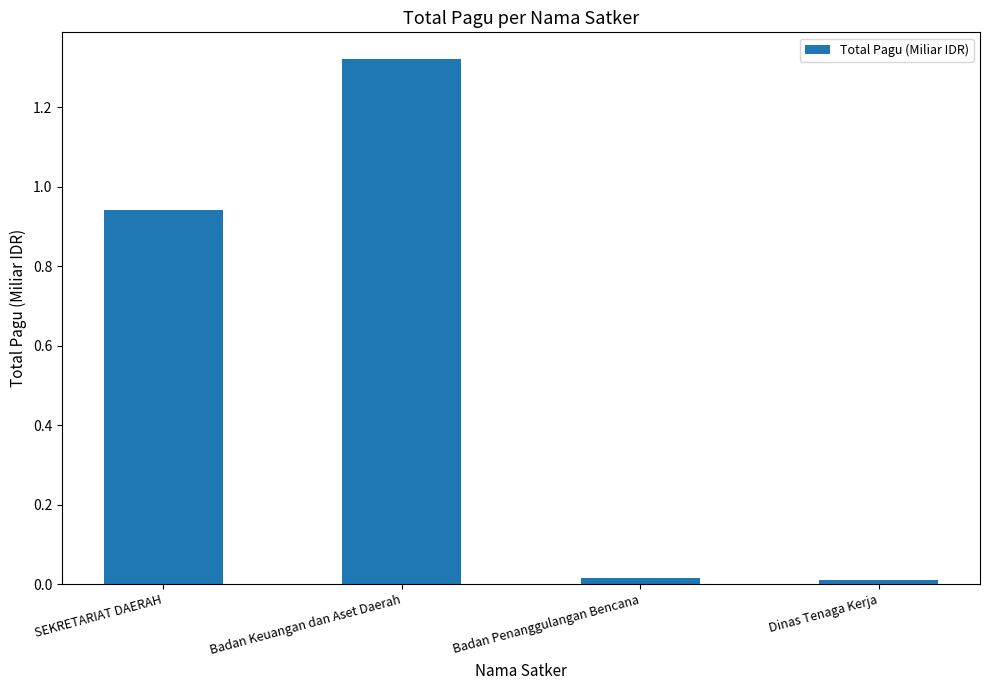

What is the average value?

0.6